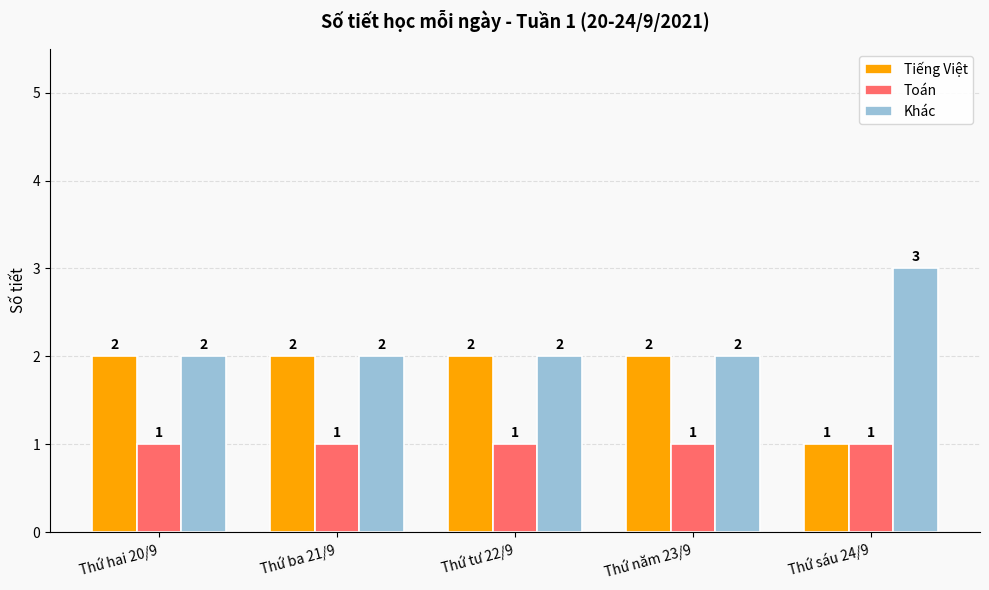

Does the chart contain any negative values?

No